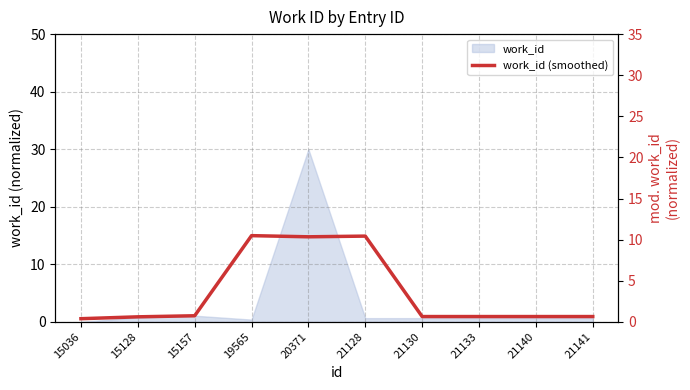

What is the value of the 5th point from the left?

10.3